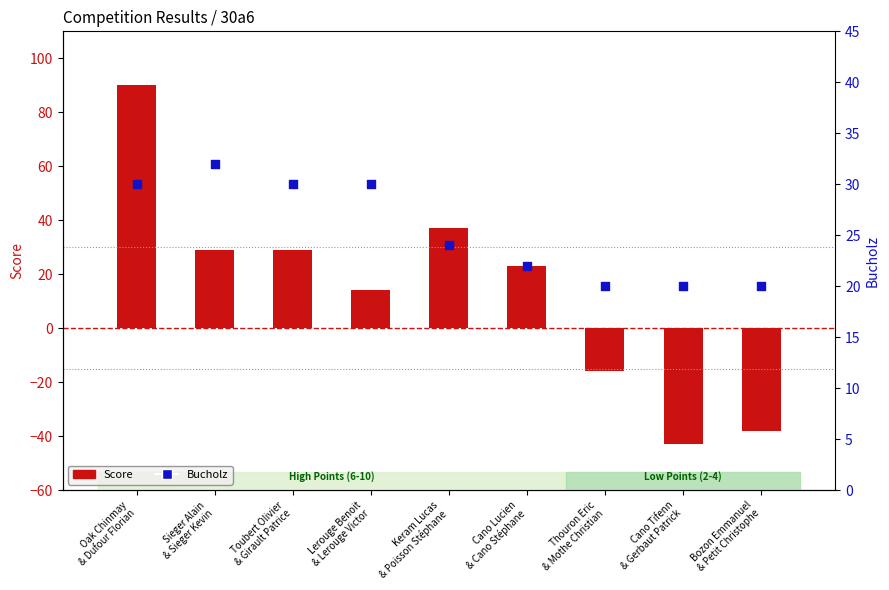

At how many categories does at least one series exceed -1?

9